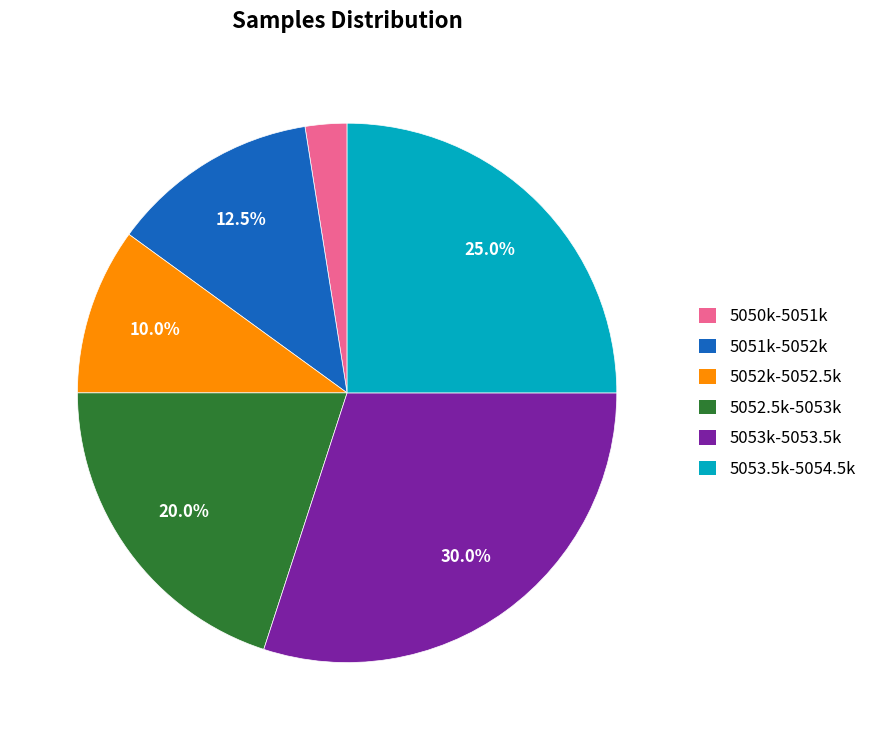

How many slices are in this pie chart?

6